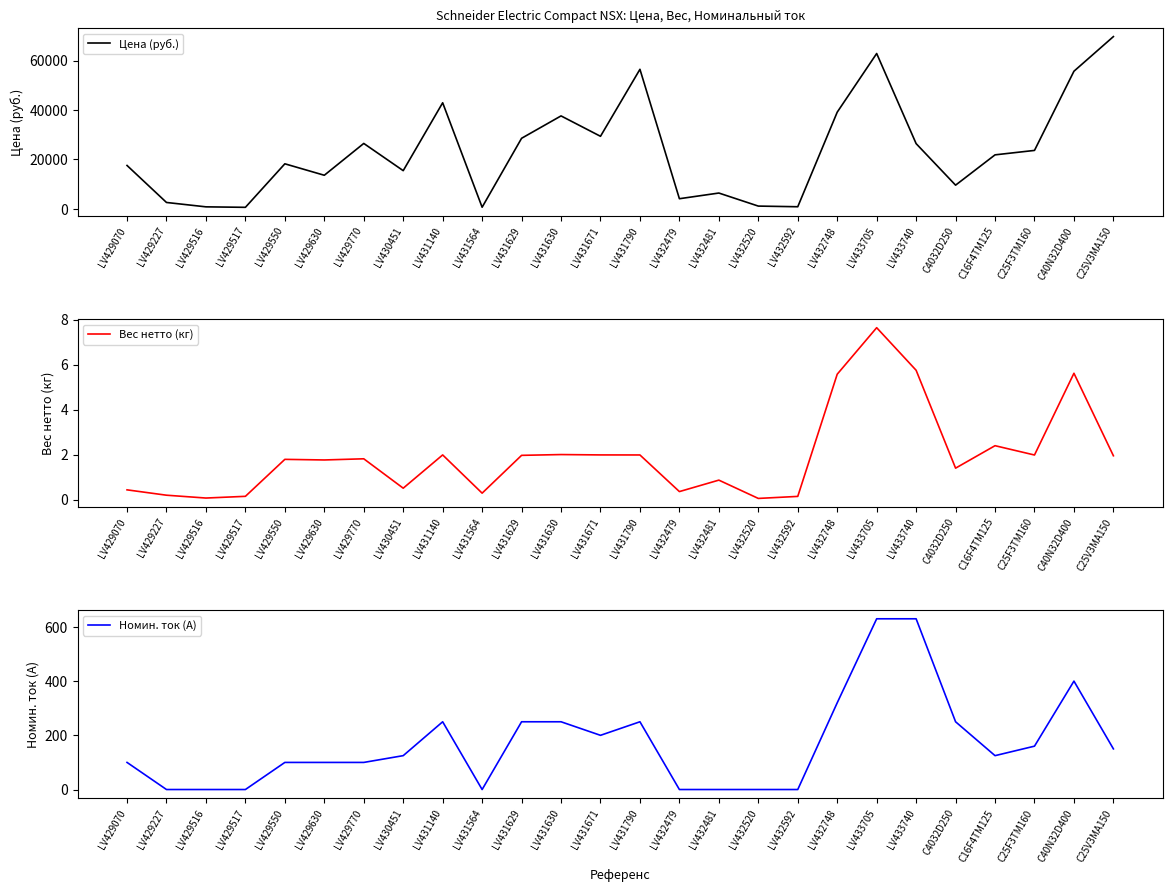

What is the greatest value displayed?

69750.0